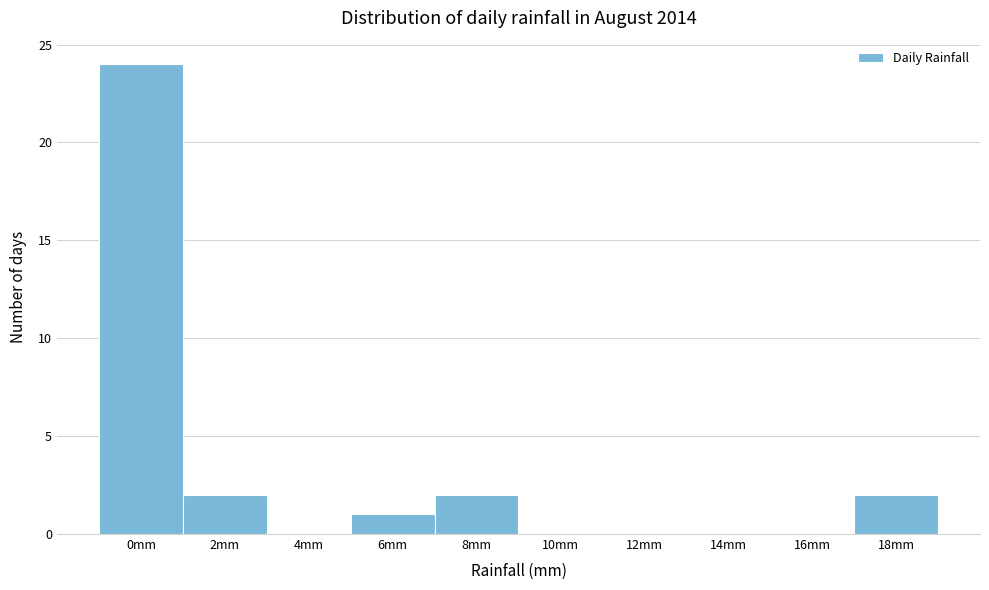

Reading left to right, extract all data points from this chart.

0mm=24	2mm=2	4mm=0	6mm=1	8mm=2	10mm=0	12mm=0	14mm=0	16mm=0	18mm=2